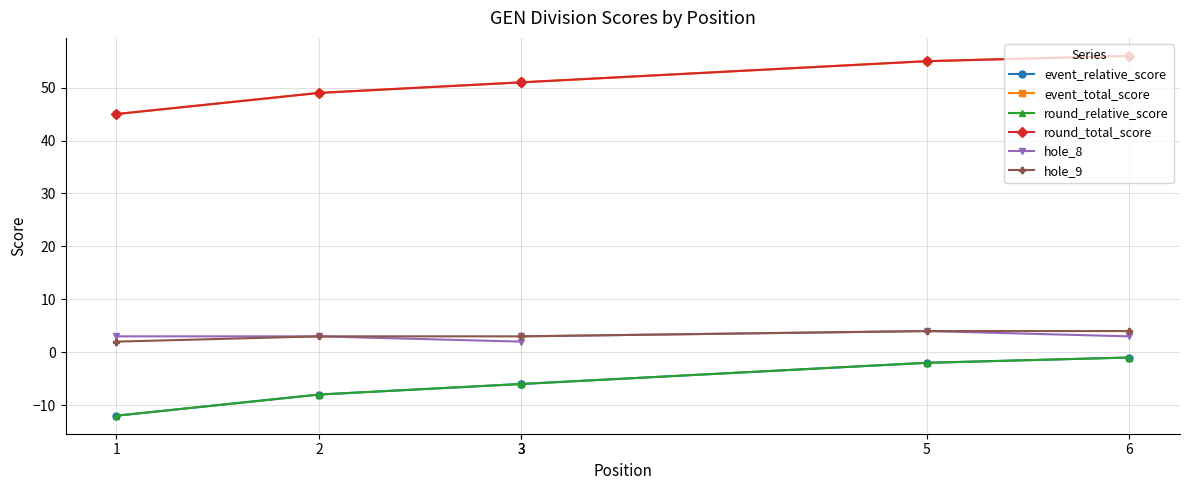

The value of hole_9 at 1 is 0. True or false?

False